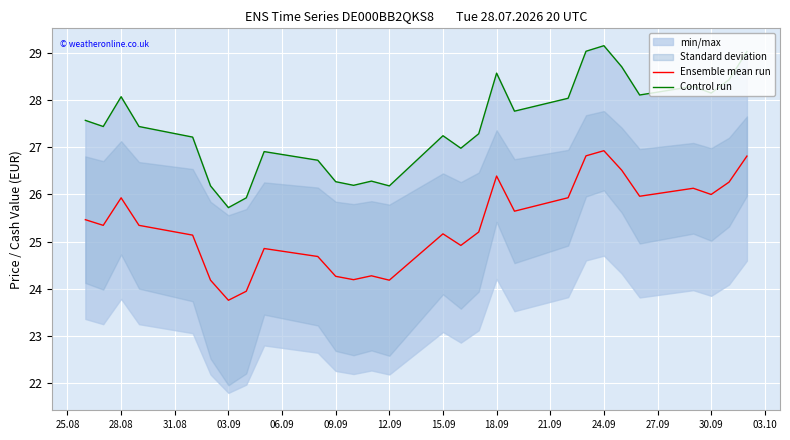

What is the sum of all Ensemble mean run values?

710.2